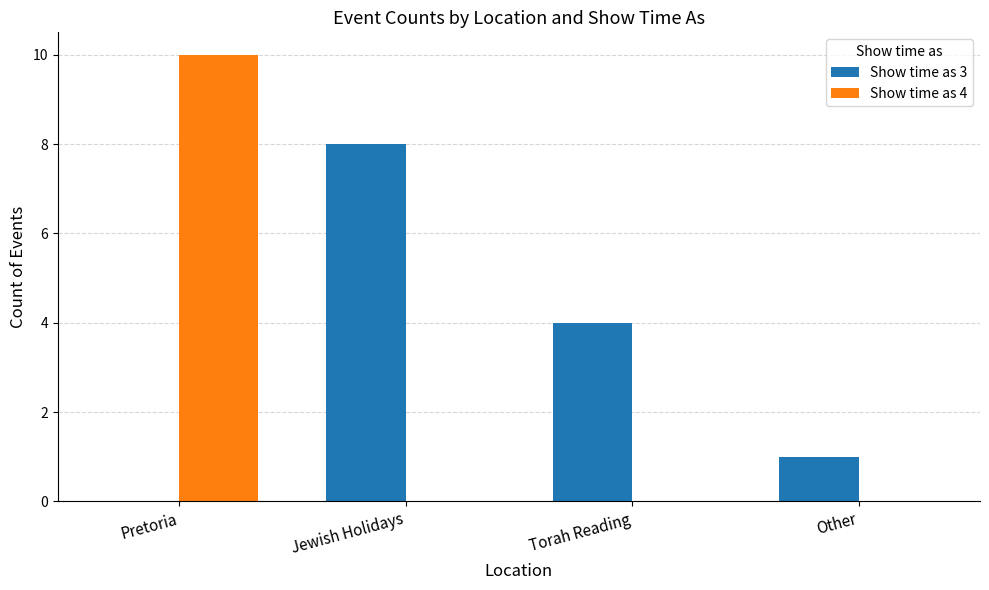

Reading left to right, list all the values displayed in this chart.

Show time as 3: Pretoria=0	Jewish Holidays=8	Torah Reading=4	Other=1
Show time as 4: Pretoria=10	Jewish Holidays=0	Torah Reading=0	Other=0